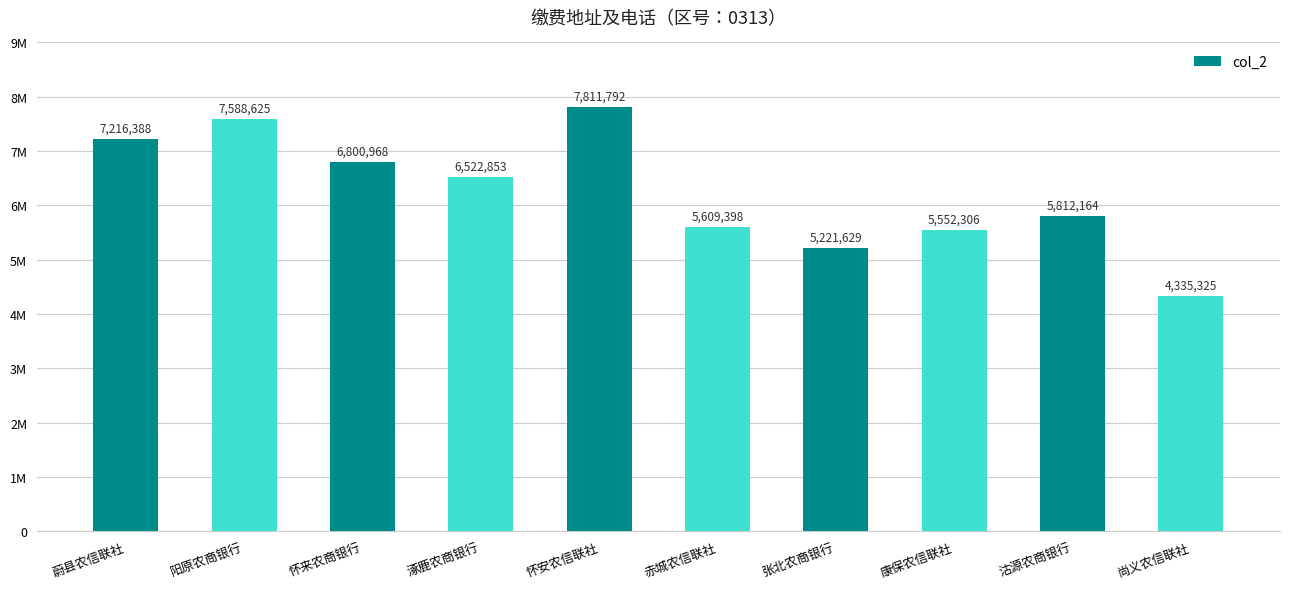

Is it true that the value at 赤城农信联社 is 5609398?

True